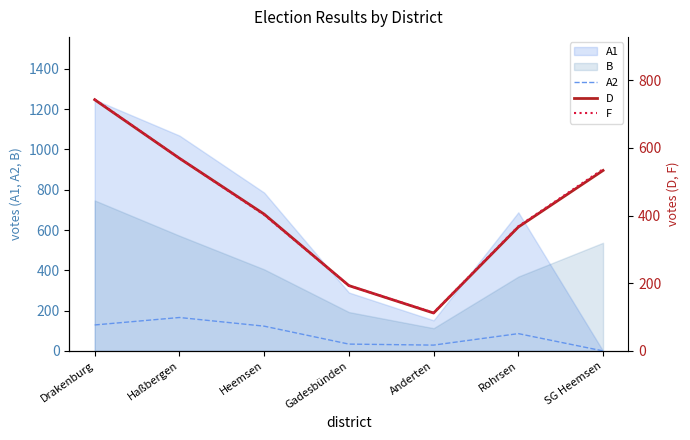

How many lines are shown in the chart?

3